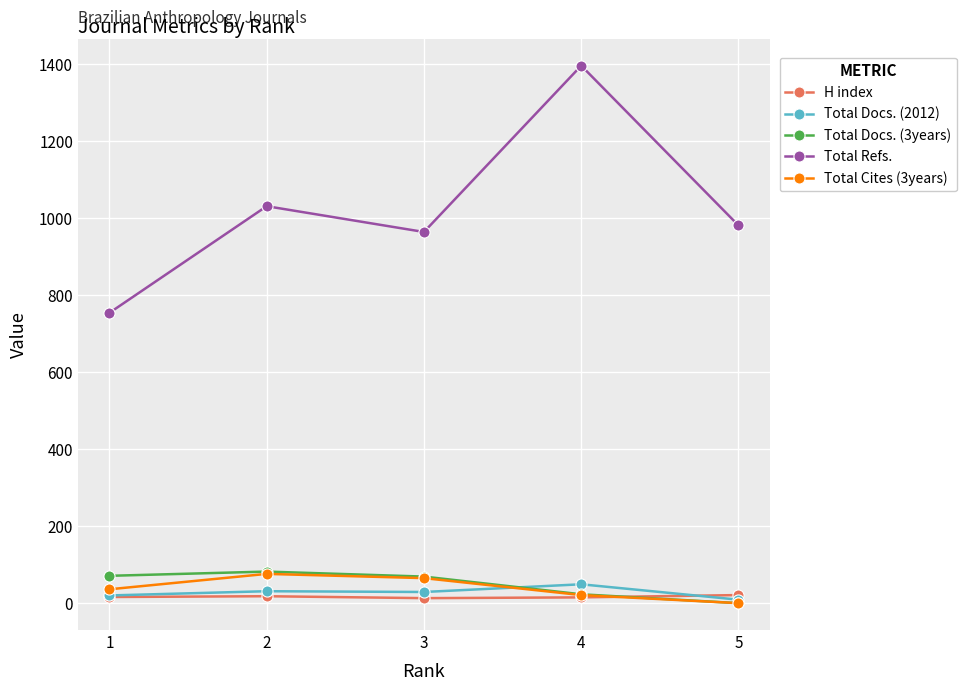

What is the spread (max minus min) of values at 3?

951